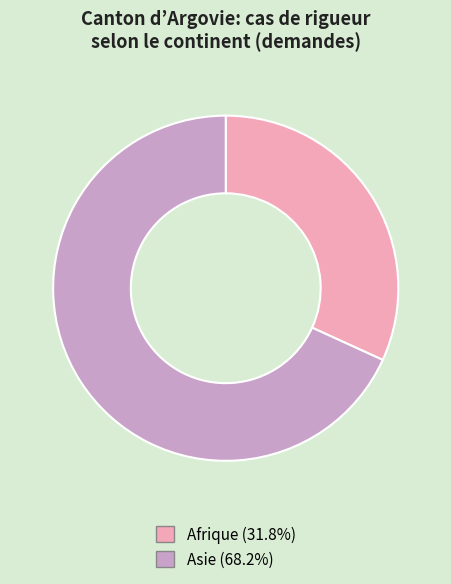

Is there a majority slice in this chart?

Yes